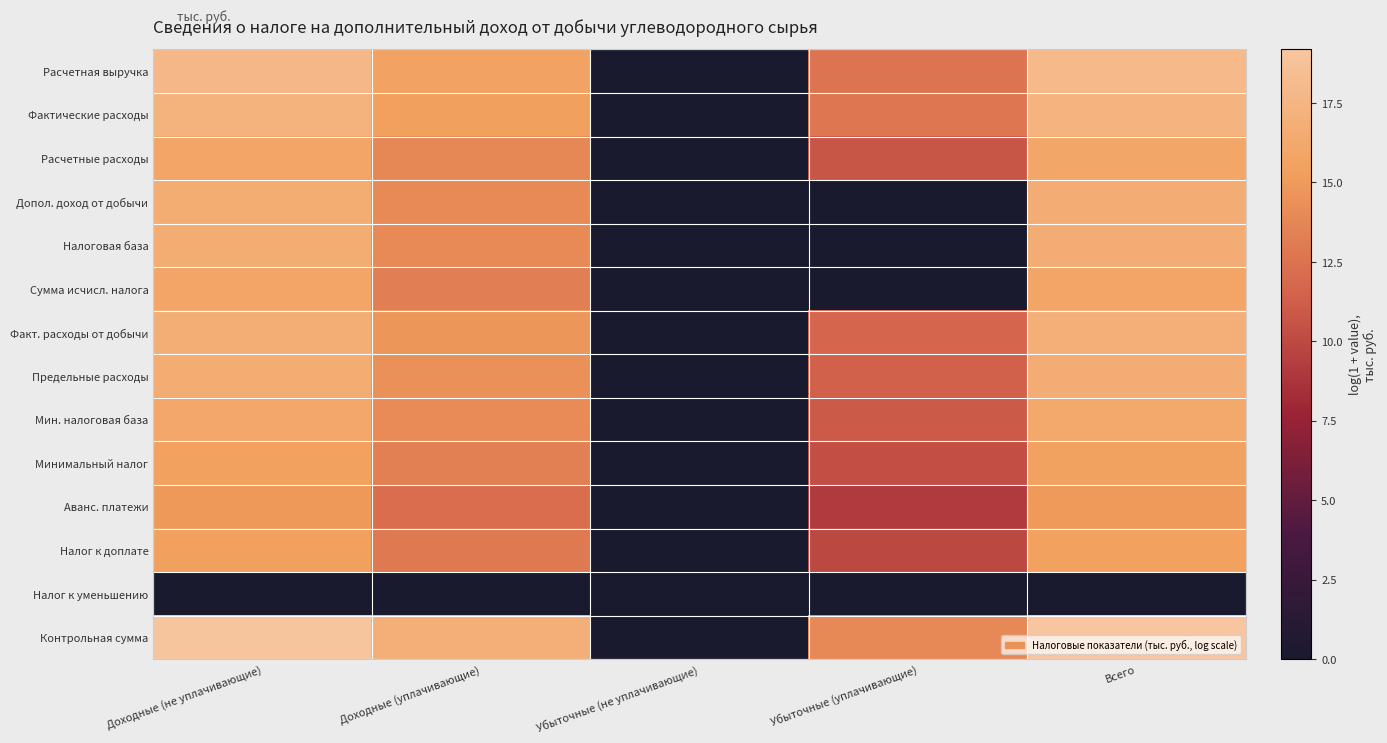

Reading right to left, extract all data points from this chart.

Расчетная выручка: Всего=17.9	Убыточные (уплачивающие)=12.6	Убыточные (не уплачивающие)=0.0	Доходные (уплачивающие)=15.7	Доходные (не уплачивающие)=17.8
Фактические расходы: Всего=17.4	Убыточные (уплачивающие)=12.7	Убыточные (не уплачивающие)=0.0	Доходные (уплачивающие)=15.3	Доходные (не уплачивающие)=17.2
Расчетные расходы: Всего=16.1	Убыточные (уплачивающие)=10.8	Убыточные (не уплачивающие)=0.0	Доходные (уплачивающие)=13.8	Доходные (не уплачивающие)=16.0
Допол. доход от добычи: Всего=16.6	Убыточные (уплачивающие)=0.0	Убыточные (не уплачивающие)=0.0	Доходные (уплачивающие)=13.9	Доходные (не уплачивающие)=16.6
Налоговая база: Всего=16.6	Убыточные (уплачивающие)=0.0	Убыточные (не уплачивающие)=0.0	Доходные (уплачивающие)=13.9	Доходные (не уплачивающие)=16.6
Сумма исчисл. налога: Всего=16.0	Убыточные (уплачивающие)=0.0	Убыточные (не уплачивающие)=0.0	Доходные (уплачивающие)=13.2	Доходные (не уплачивающие)=15.9
Факт. расходы от добычи: Всего=16.9	Убыточные (уплачивающие)=11.6	Убыточные (не уплачивающие)=0.0	Доходные (уплачивающие)=14.7	Доходные (не уплачивающие)=16.8
Предельные расходы: Всего=16.7	Убыточные (уплачивающие)=11.4	Убыточные (не уплачивающие)=0.0	Доходные (уплачивающие)=14.5	Доходные (не уплачивающие)=16.6
Мин. налоговая база: Всего=16.3	Убыточные (уплачивающие)=11.0	Убыточные (не уплачивающие)=0.0	Доходные (уплачивающие)=14.0	Доходные (не уплачивающие)=16.1
Минимальный налог: Всего=15.6	Убыточные (уплачивающие)=10.3	Убыточные (не уплачивающие)=0.0	Доходные (уплачивающие)=13.3	Доходные (не уплачивающие)=15.4
Аванс. платежи: Всего=15.0	Убыточные (уплачивающие)=9.1	Убыточные (не уплачивающие)=0.0	Доходные (уплачивающие)=12.2	Доходные (не уплачивающие)=14.9
Налог к доплате: Всего=15.5	Убыточные (уплачивающие)=9.9	Убыточные (не уплачивающие)=0.0	Доходные (уплачивающие)=12.9	Доходные (не уплачивающие)=15.4
Налог к уменьшению: Всего=0.0	Убыточные (уплачивающие)=0.0	Убыточные (не уплачивающие)=0.0	Доходные (уплачивающие)=0.0	Доходные (не уплачивающие)=0.0
Контрольная сумма: Всего=19.2	Убыточные (уплачивающие)=13.9	Убыточные (не уплачивающие)=0.0	Доходные (уплачивающие)=16.9	Доходные (не уплачивающие)=19.1